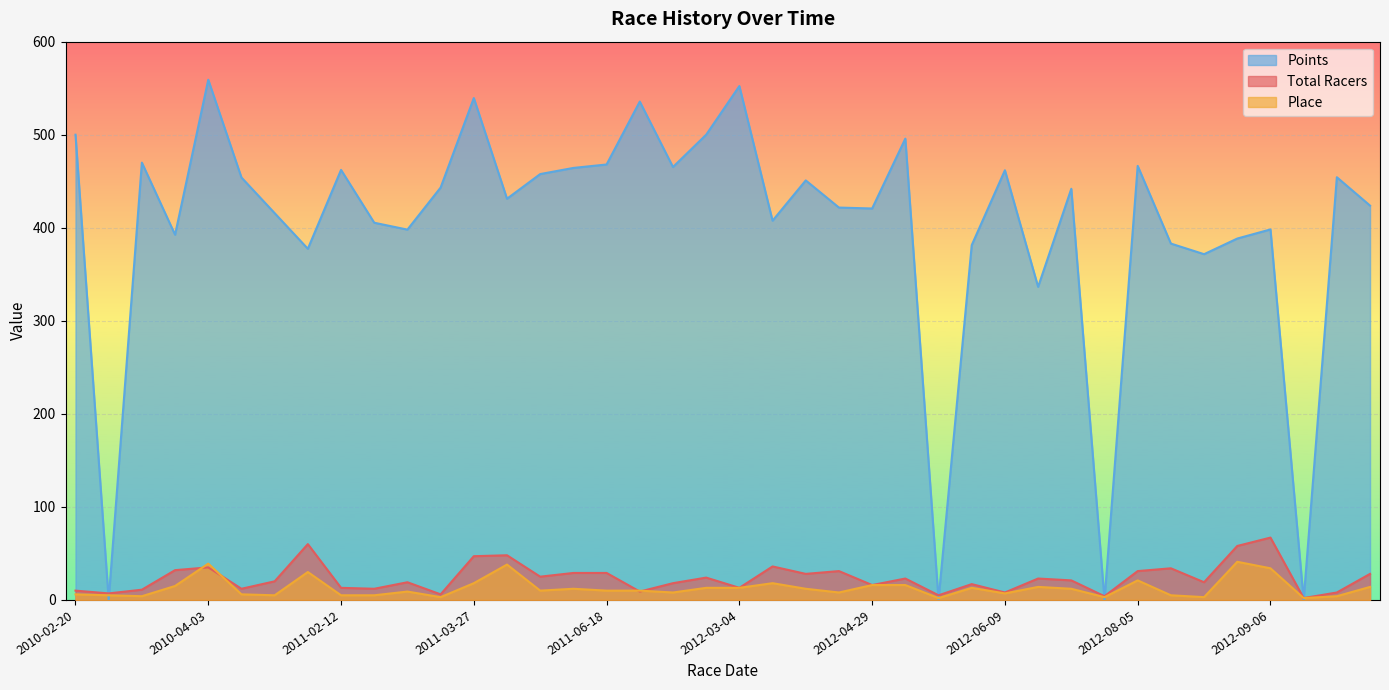

What is the sum of all Total Racers values?

938.0